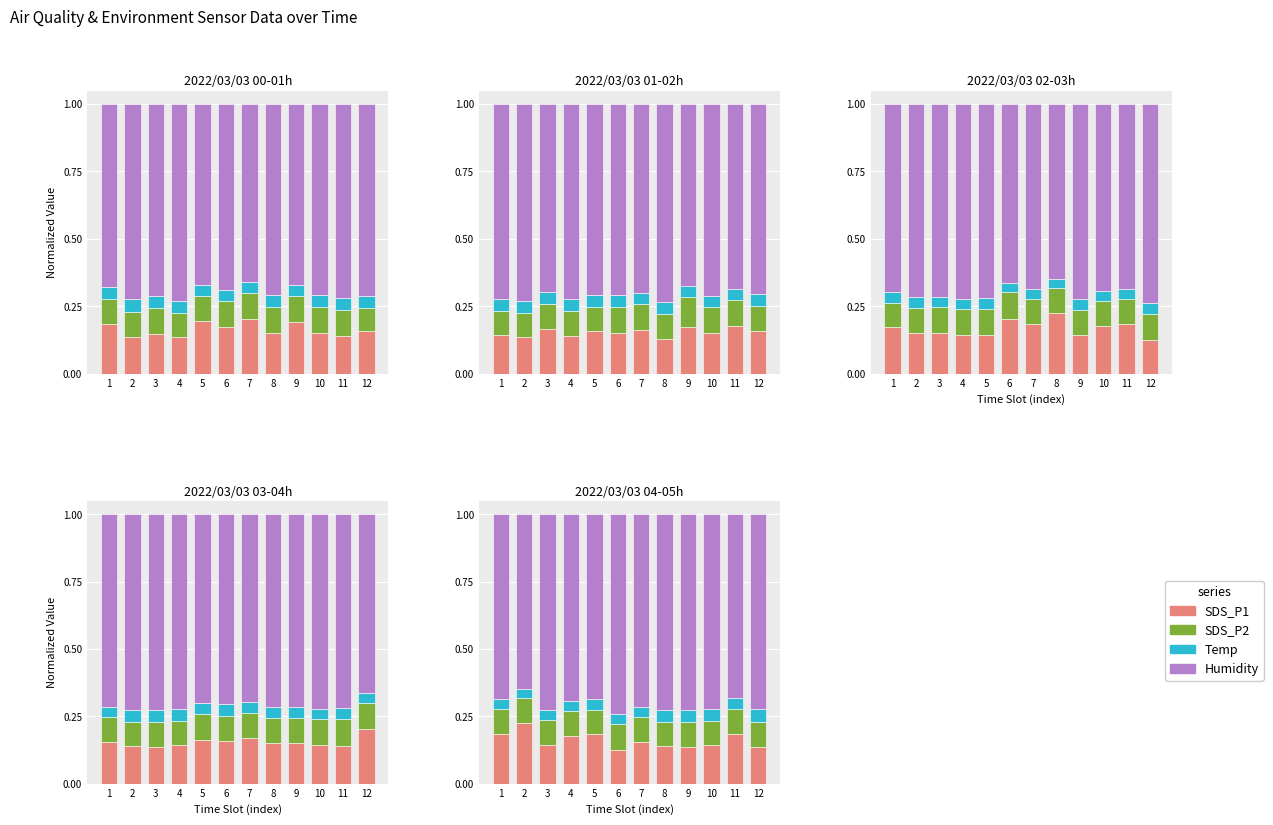

What is the maximum value shown in the chart?

0.7